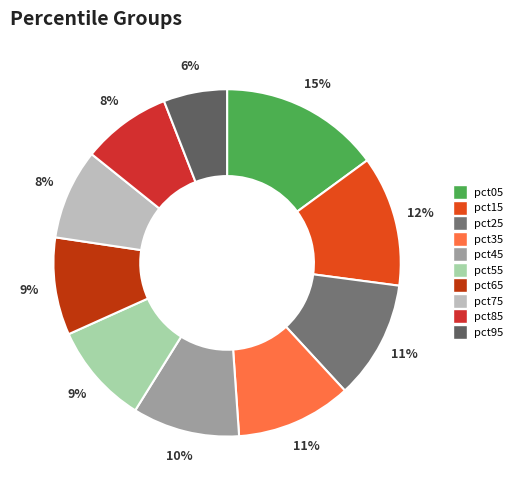

To the nearest percent, what is the difference between the largest and smallest slice percentages?

9%